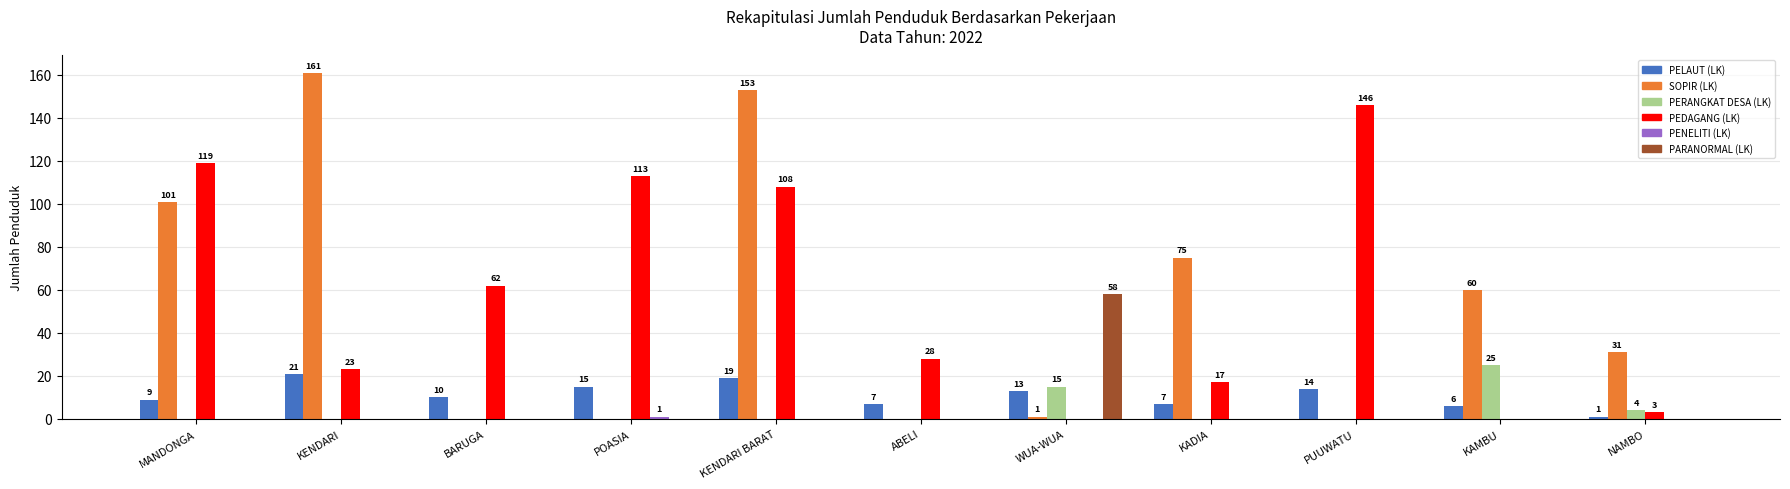

True or false: PARANORMAL (LK) has a value of 30 at POASIA.

False